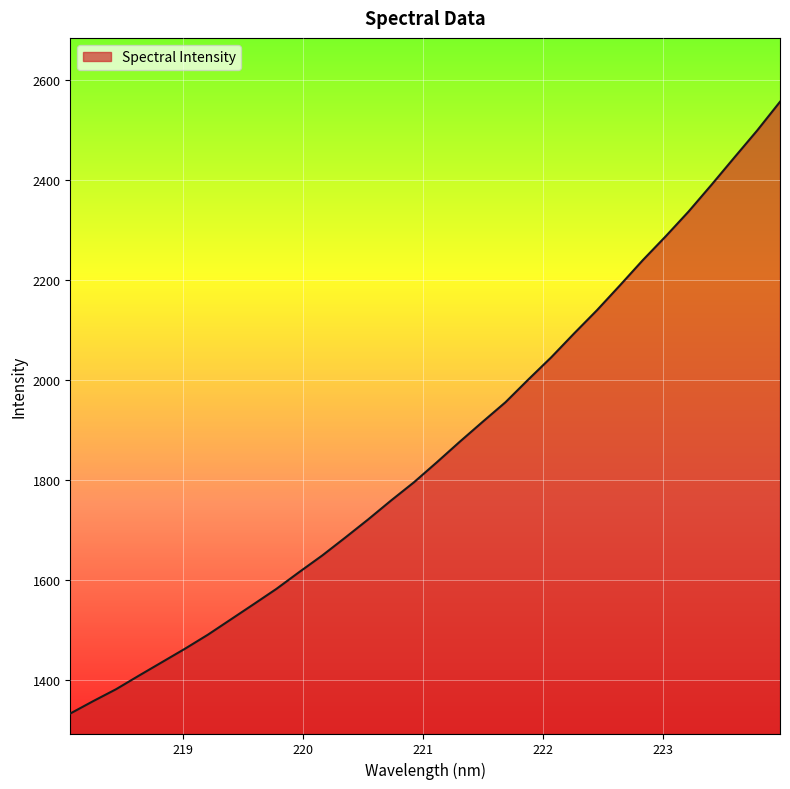

What is the maximum value shown in the chart?

2557.2